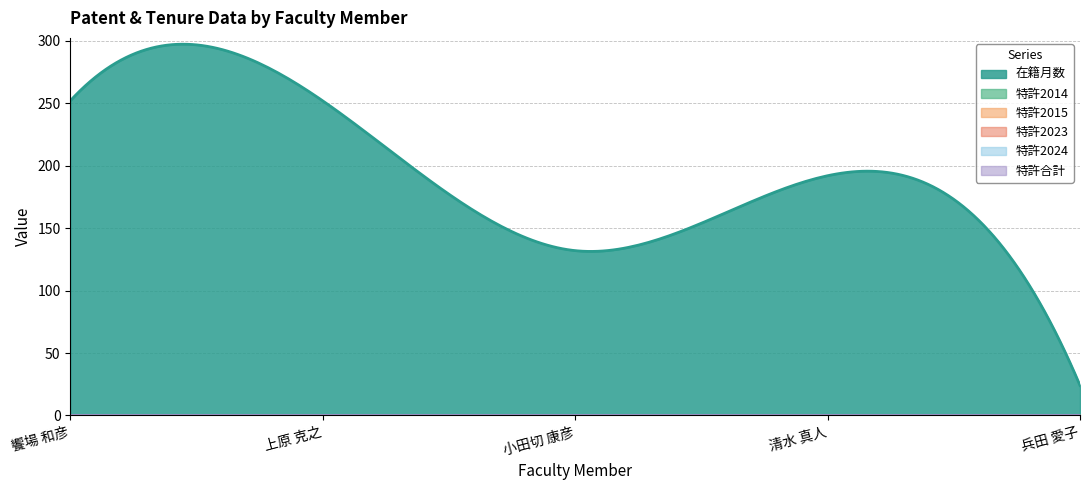

Which series changed the most between 饗場 和彦 and 小田切 康彦?

在籍月数